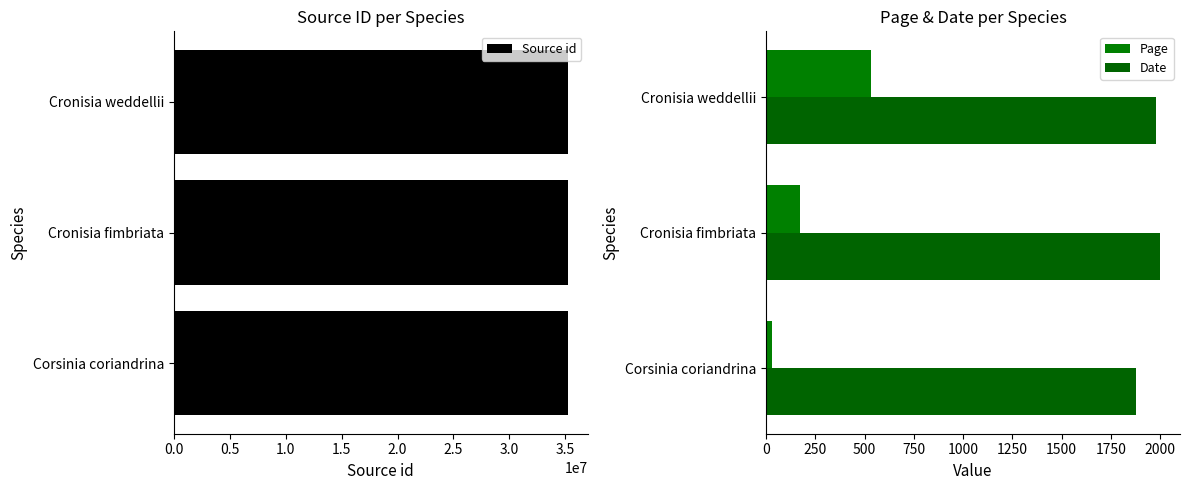

What is the lowest value of the Source id series?

35185074